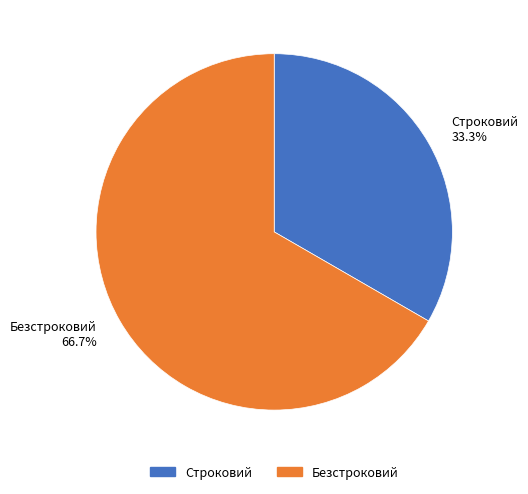

What is the smallest slice in the pie chart?

Строковий